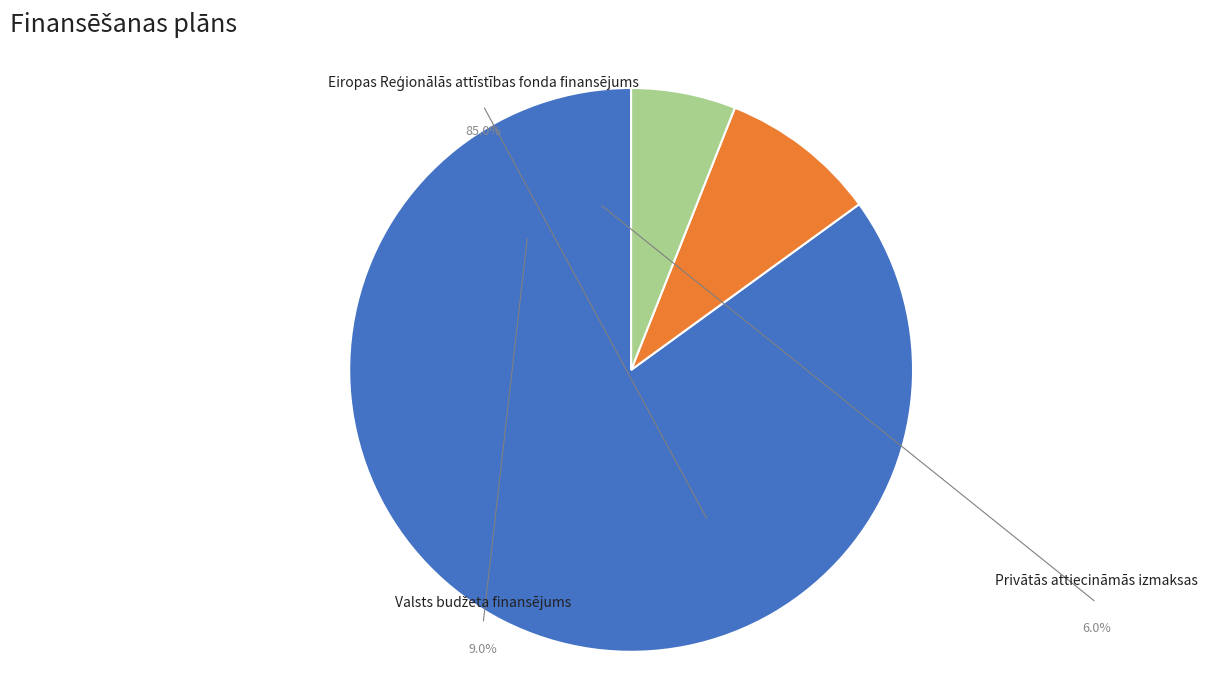

What portion of the pie excludes Privātās attiecināmās izmaksas?

94.0%